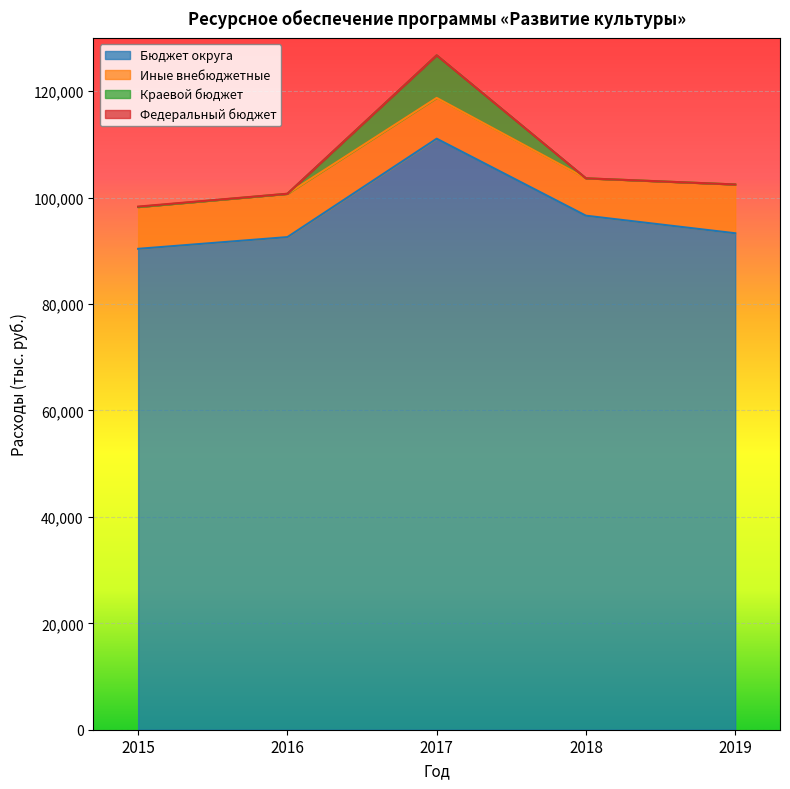

How many lines are shown in the chart?

4